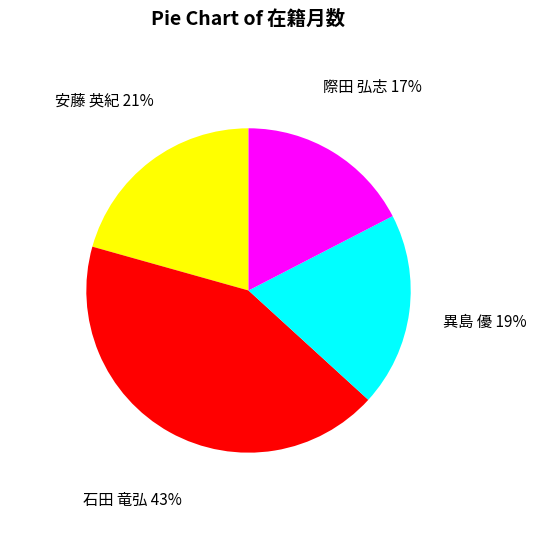

Does any single category account for the majority?

No